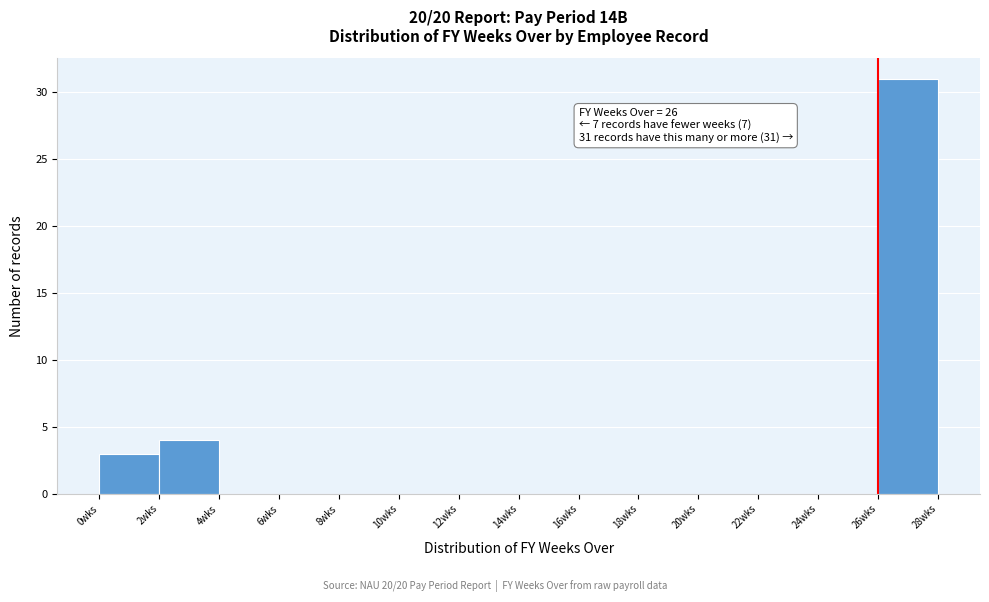

Over which range of the x-axis is the bar tallest?

26 to 28